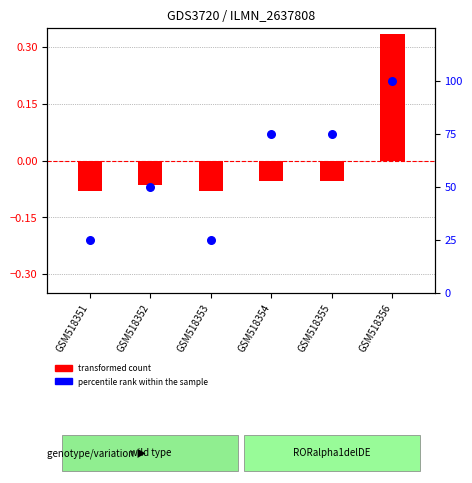

What is the change in value from GSM518354 to GSM518356?

+25